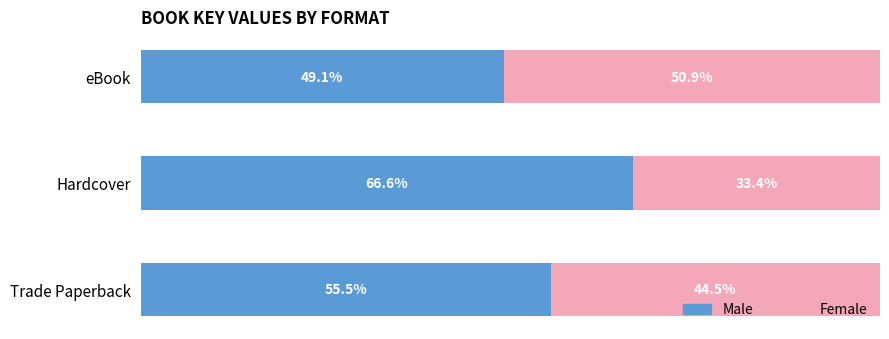

Where is Male nearest to the value 57?

Trade Paperback